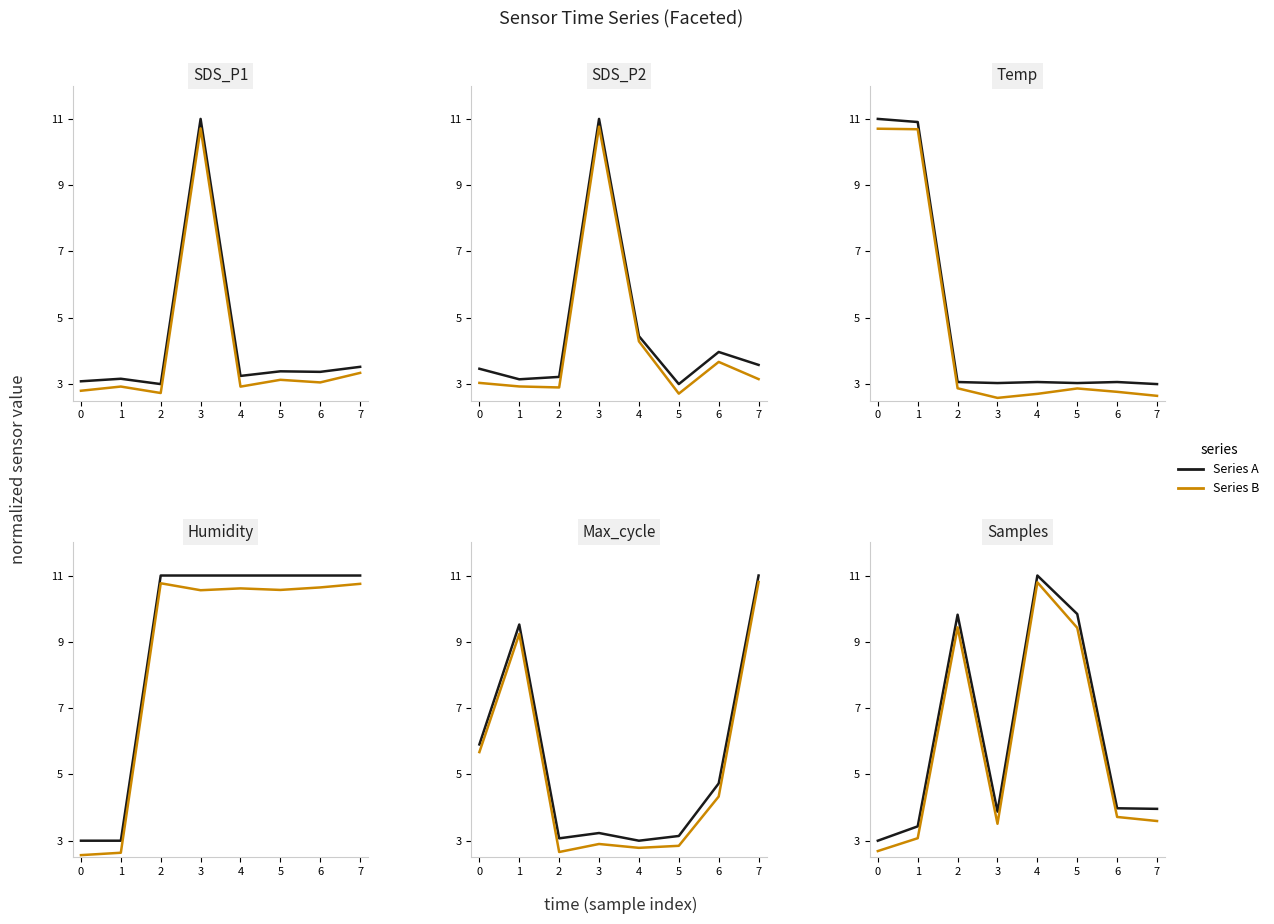

True or false: Series B has more than 2 interior local peaks.

False